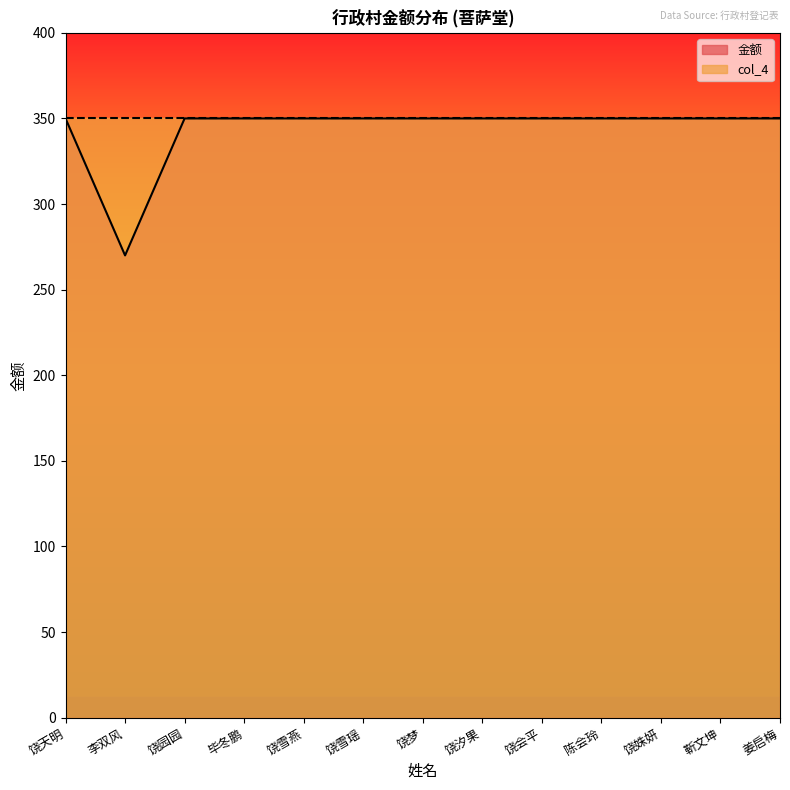

True or false: there are more than 2 points higher than both neighbors.

False